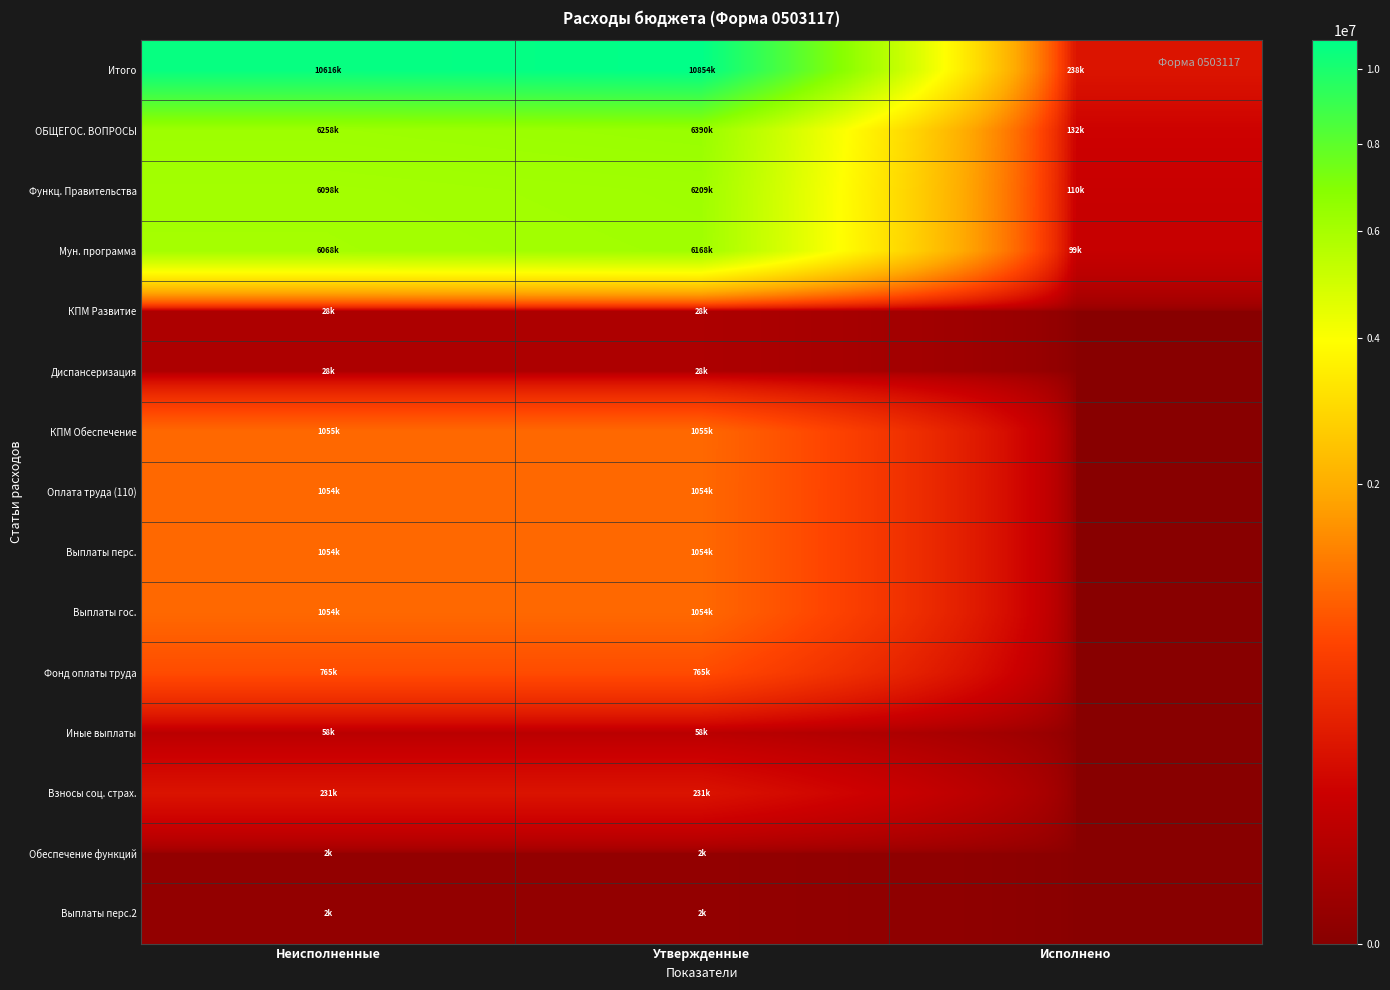

What is the total value across all series at Исполнено?

579884.3